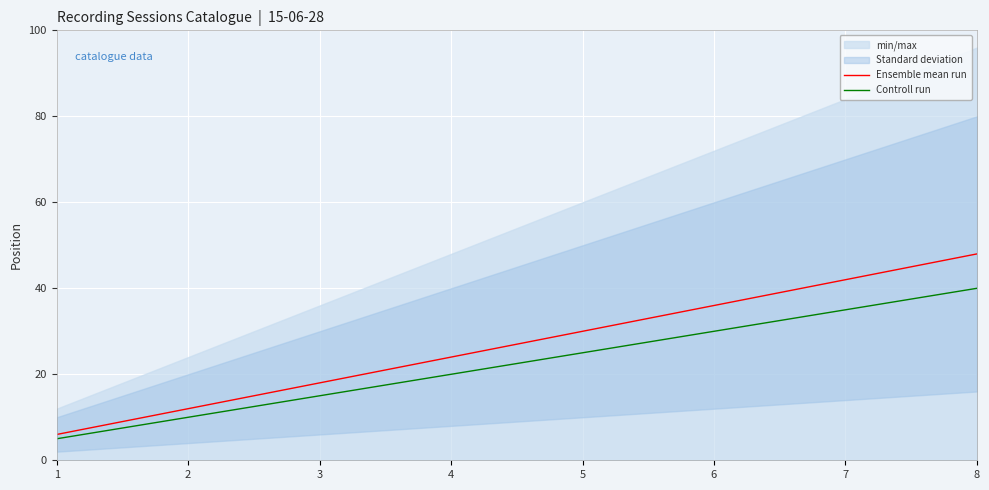

How many Ensemble mean run values are between 18 and 42?

5